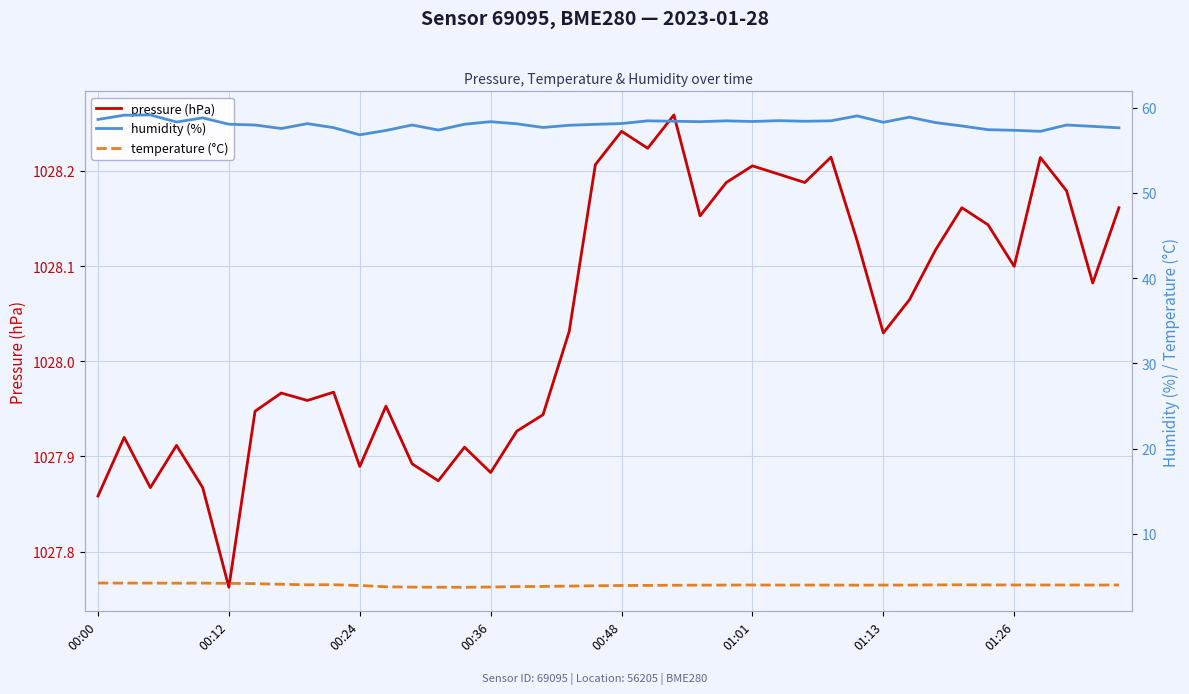

What is the value of the pressure (hPa) point at the 21st from the left?

1028.2